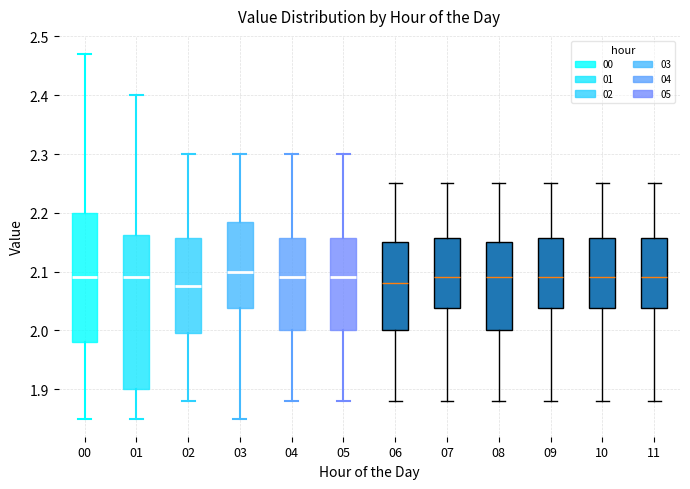

Where does the upper whisker of the box at x = 01 end on the y-axis? The values are not printed on the chart, so give them approximately, as read against the axis.

2.40